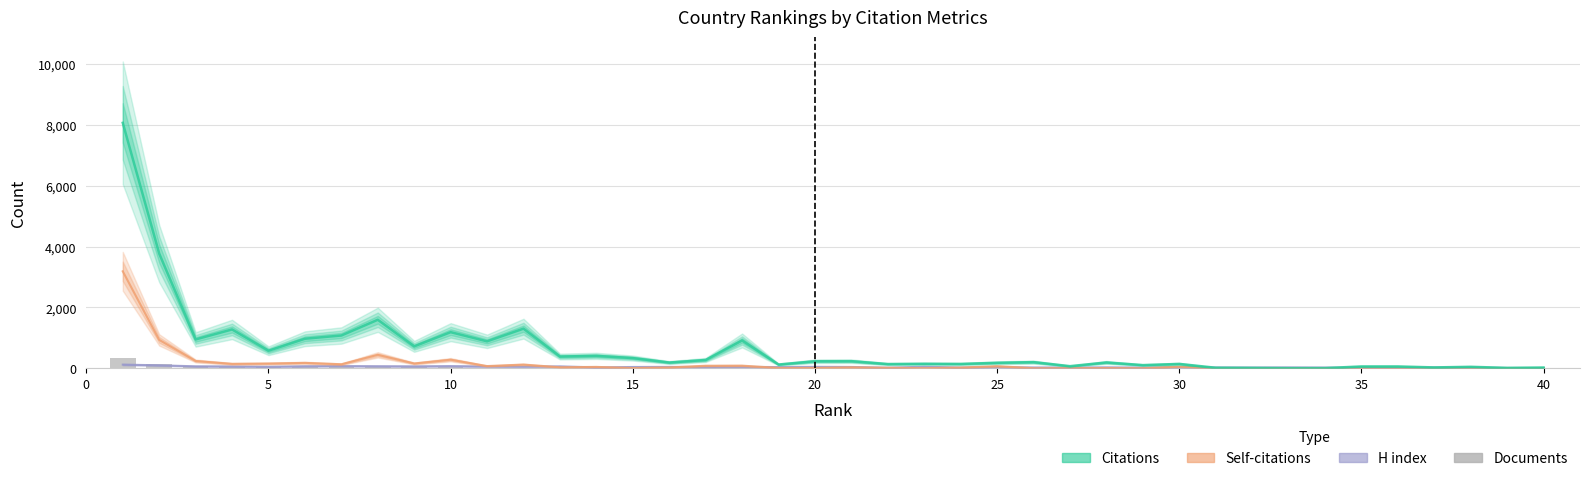

What is the average value of the H index series?

44